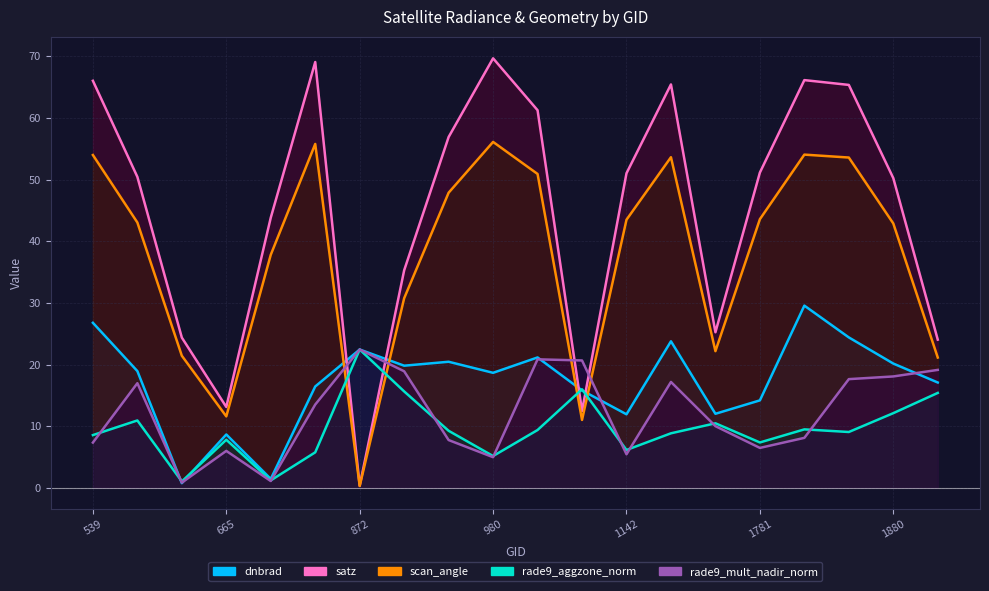

In satz, how many points are lower than both neighbors (excluding endpoints)?

4